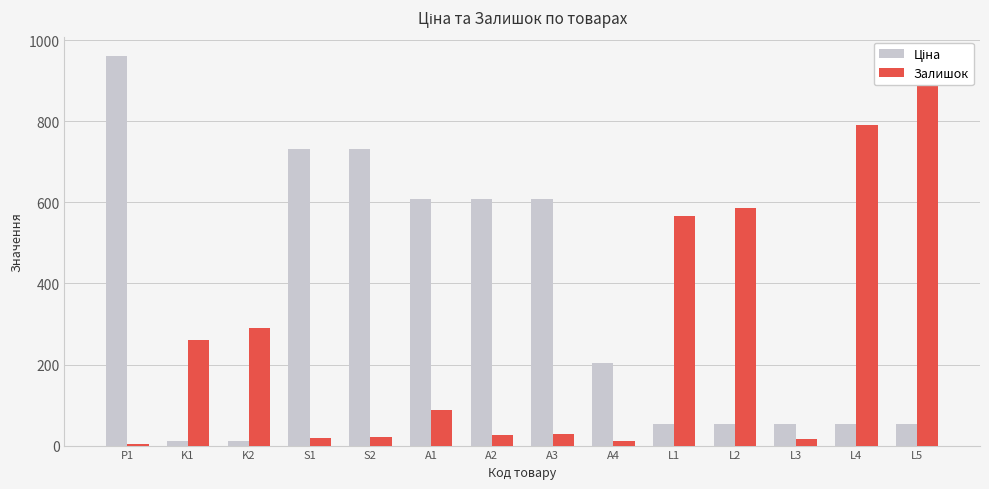

How many series are shown in this chart?

2